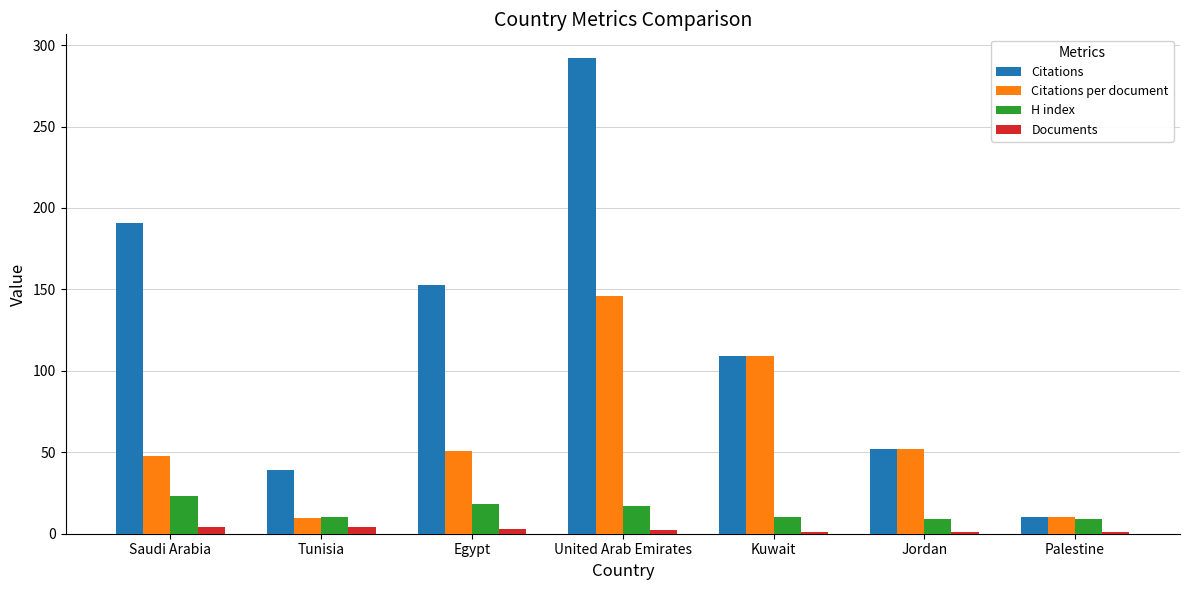

The Documents series shows 1.0 at Jordan. True or false?

True